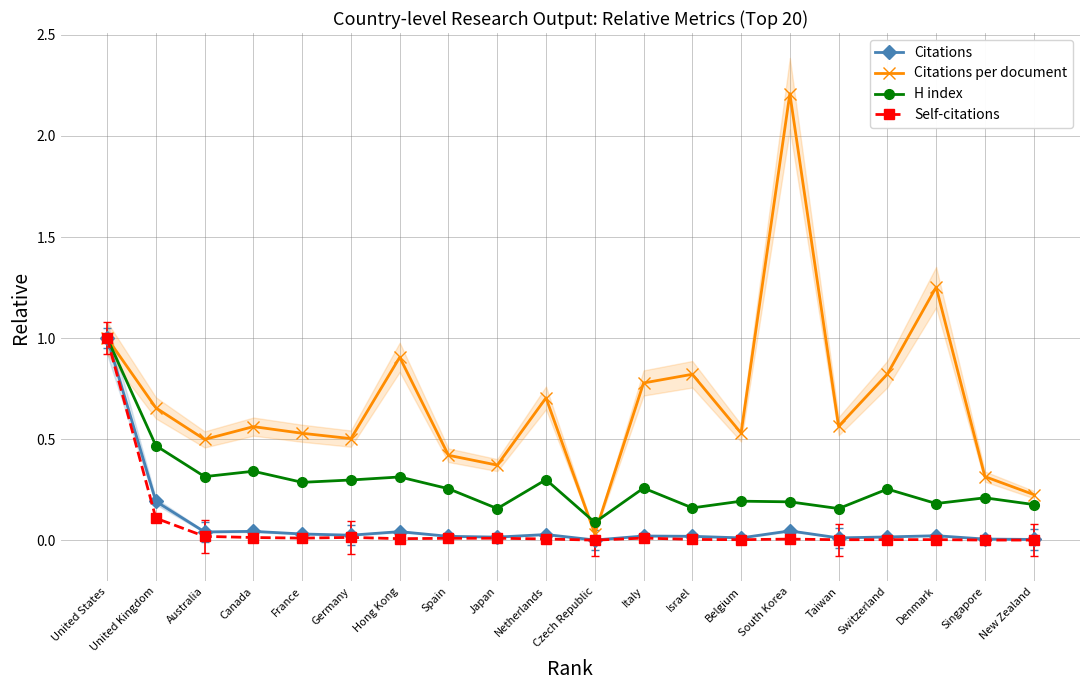

True or false: Citations per document has a value of 0.3 at Singapore.

True